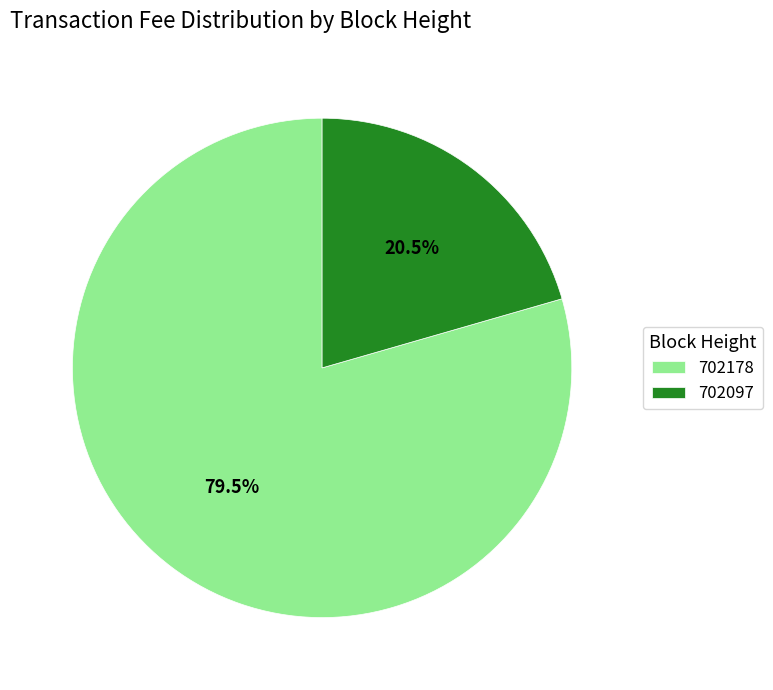

Which slice represents more than half of the pie?

702178